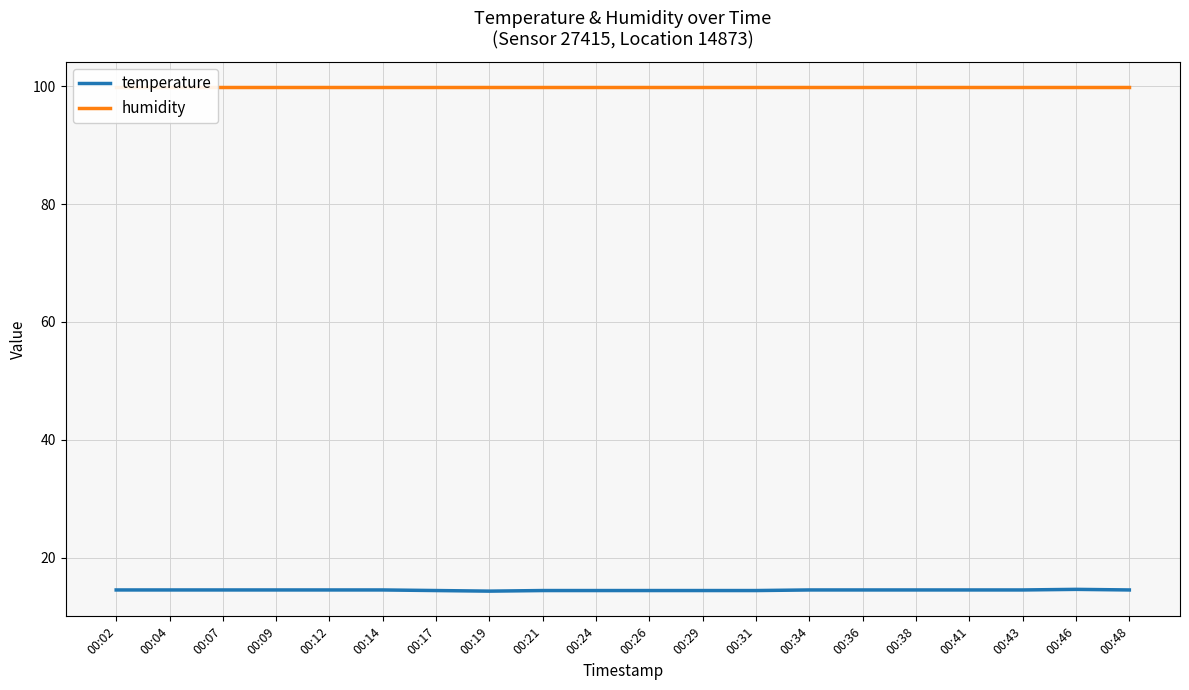

True or false: temperature has a value of 20.1 at 00:21.

False